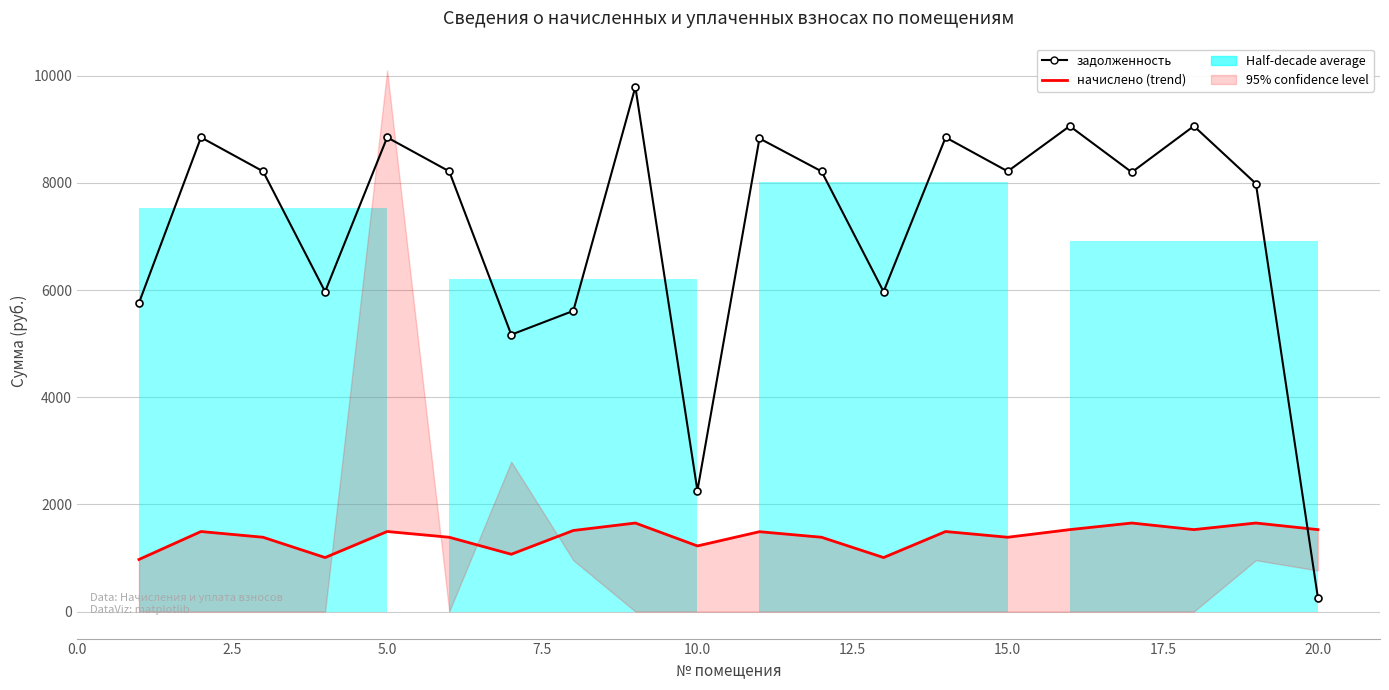

How many lines are shown in the chart?

2